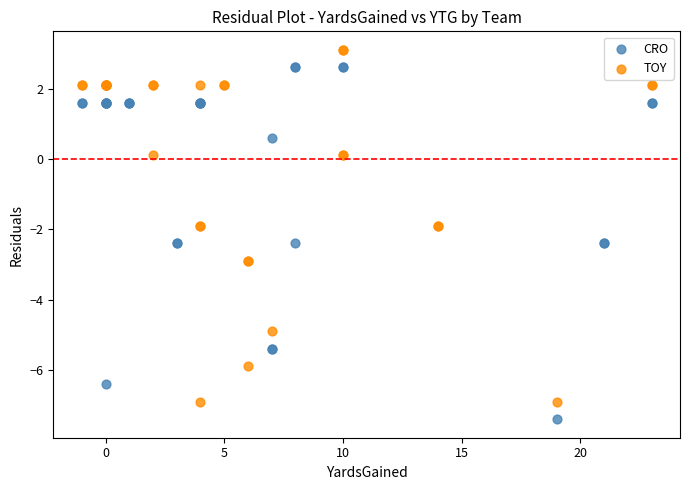

Which series contains the lowest Y value?

CRO